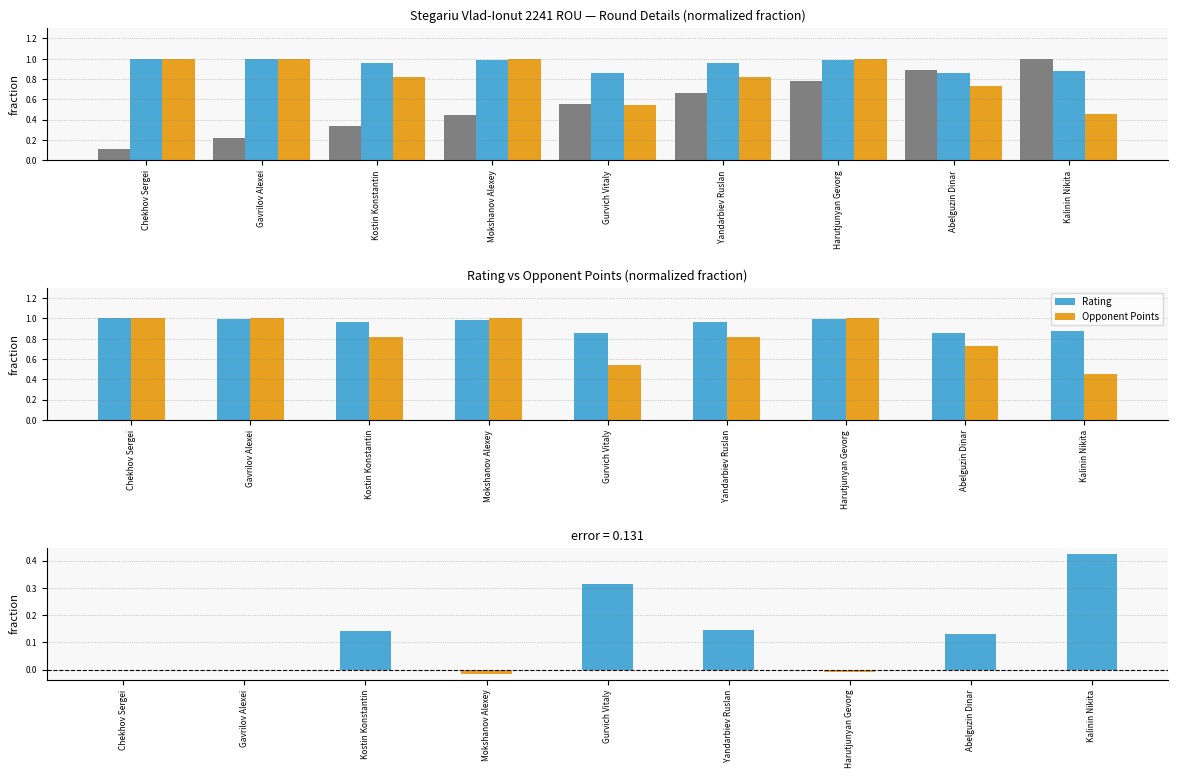

What is the minimum value for Rating?

0.9